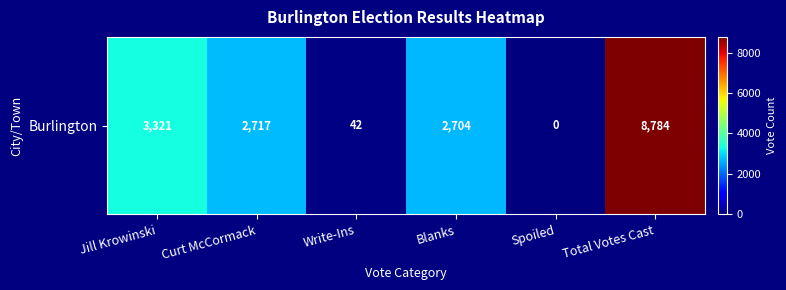

What is the sum of all values?

17568